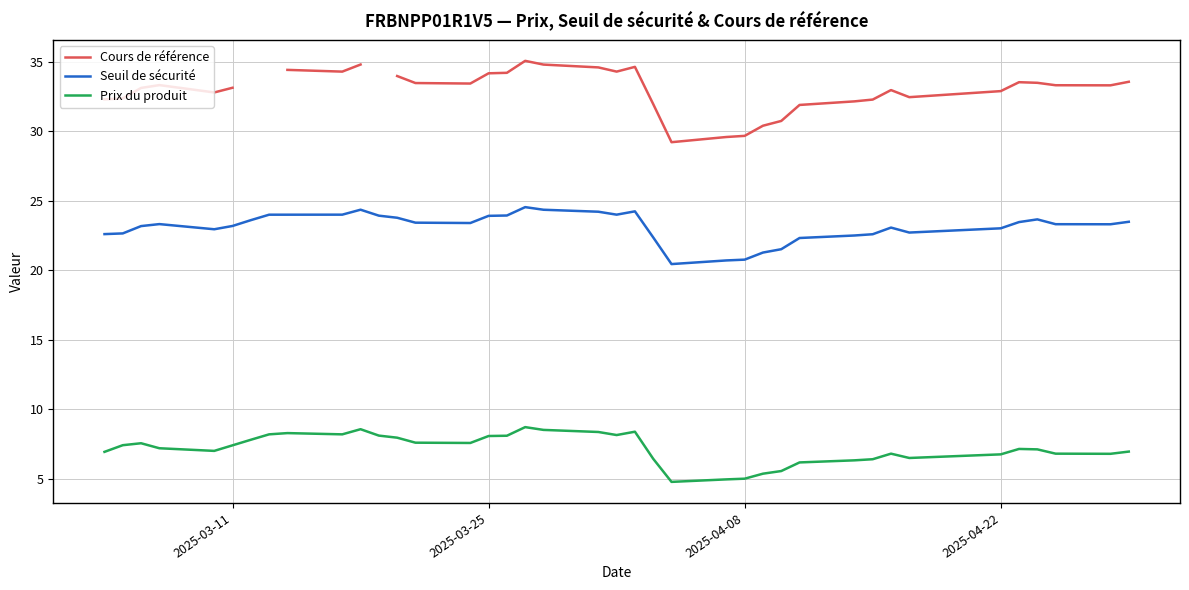

True or false: Prix du produit and Seuil de sécurité cross at least once.

False